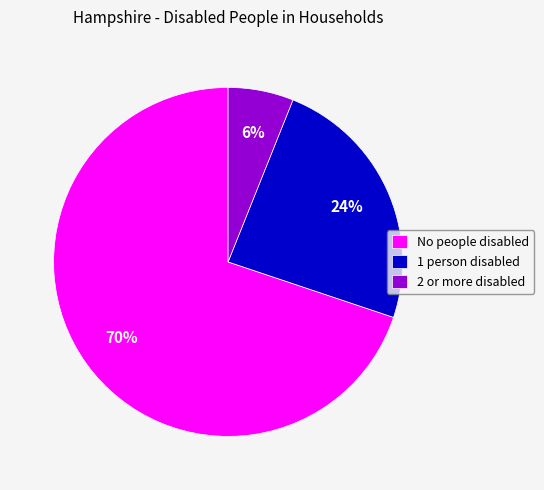

To the nearest percent, what portion does 1 person disabled represent?

24%